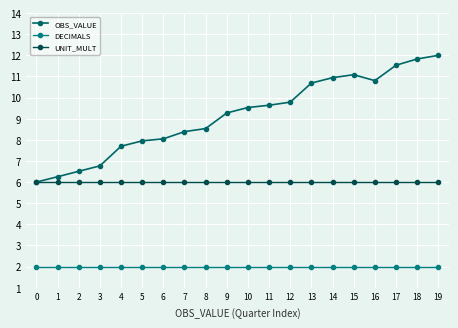

What is the sum of all UNIT_MULT values?

120.0